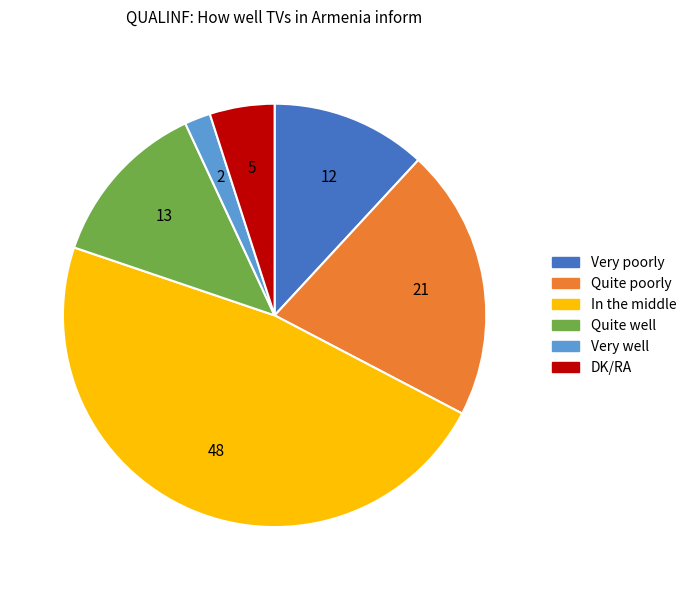

What is the largest slice in the pie chart?

In the middle